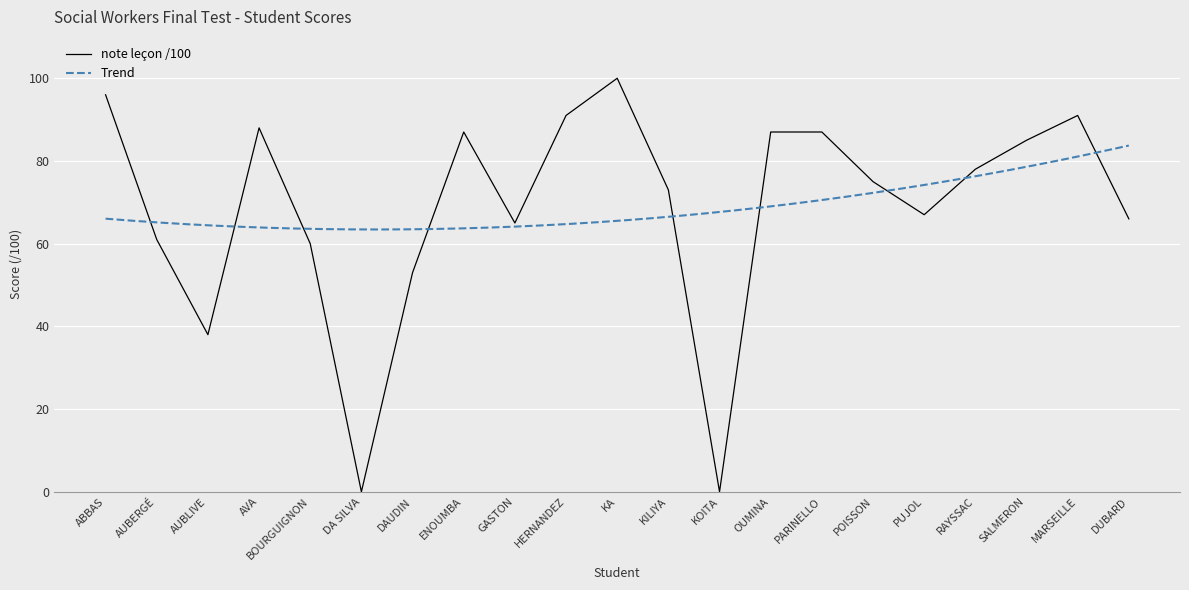

Reading left to right, transcribe all the data shown in this chart.

ABBAS=96	AUBERGÉ=61	AUBLIVE=38	AVA=88	BOURGUIGNON=60	DA SILVA=0	DAUDIN=53	ENOUMBA=87	GASTON=65	HERNANDEZ=91	KA=100	KILIYA=73	KOITA=0	OUMINA=87	PARINELLO=87	POISSON=75	PUJOL=67	RAYSSAC=78	SALMERON=85	MARSEILLE=91	DUBARD=66